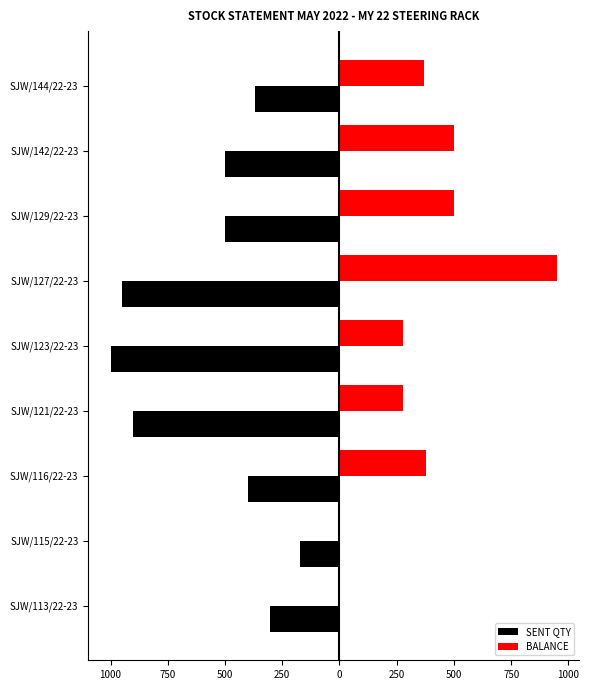

What are all the series names shown in the legend?

SENT QTY, BALANCE